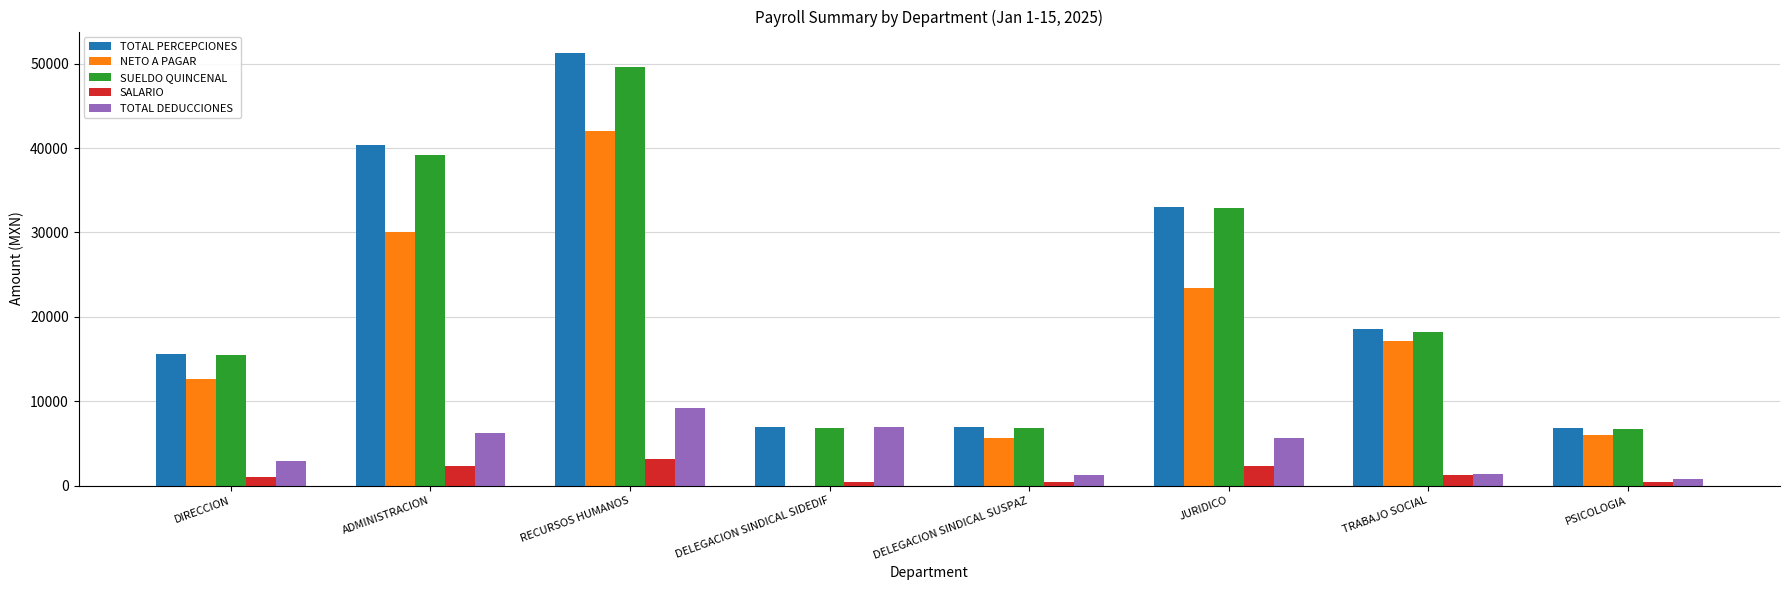

What is the sum of all SUELDO QUINCENAL values?

175757.8